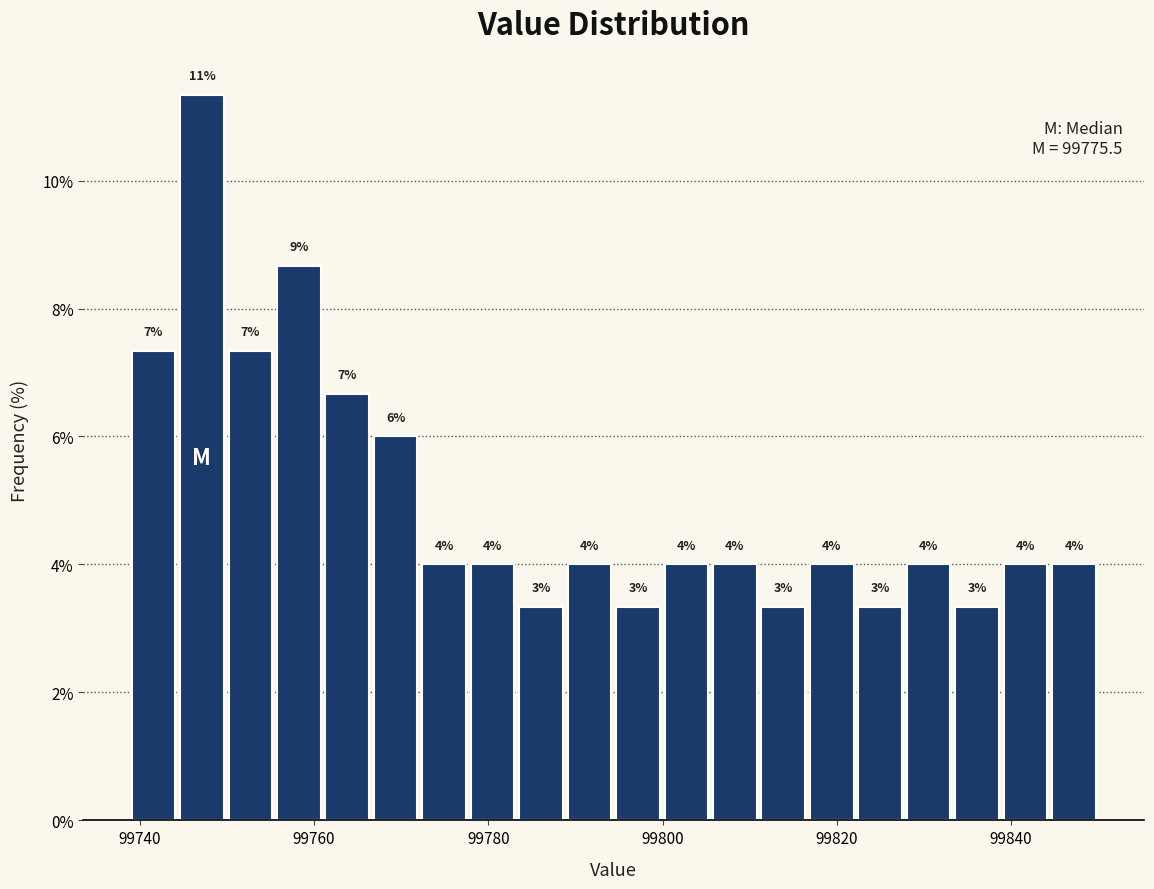

Around what value on the x-axis is the tallest bar? Give the approximate position of its centre, as read against the axis.

99748